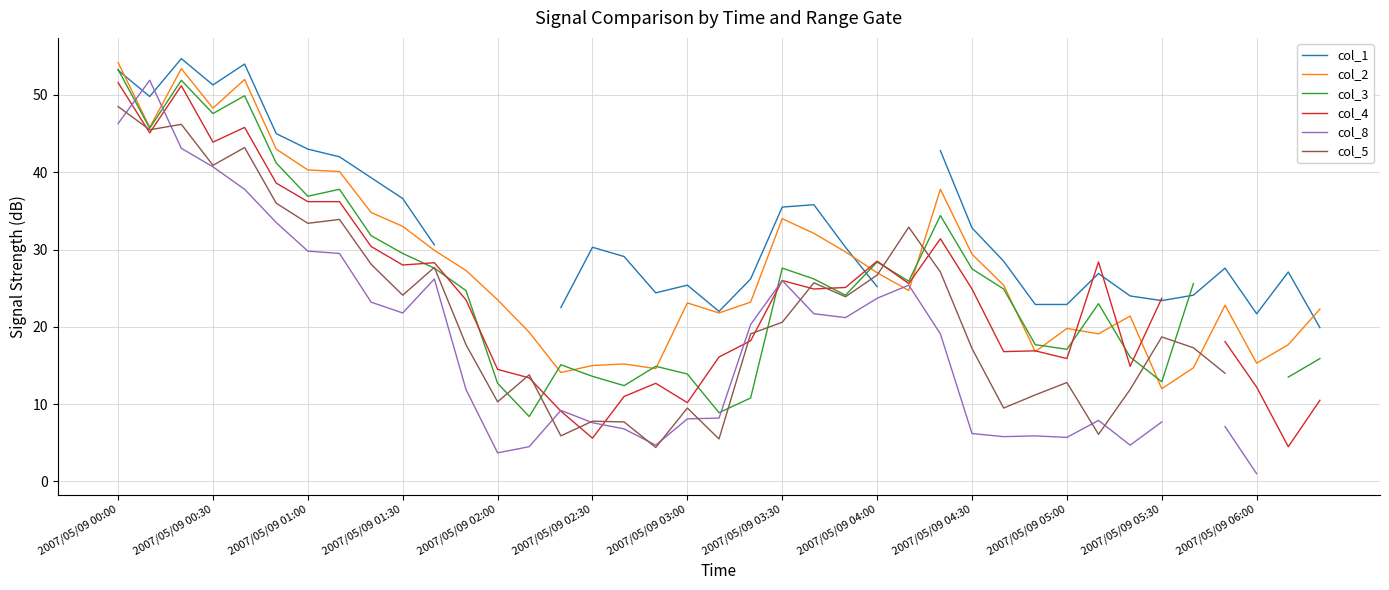

True or false: col_1 has more than 2 points higher than both neighbors.

True